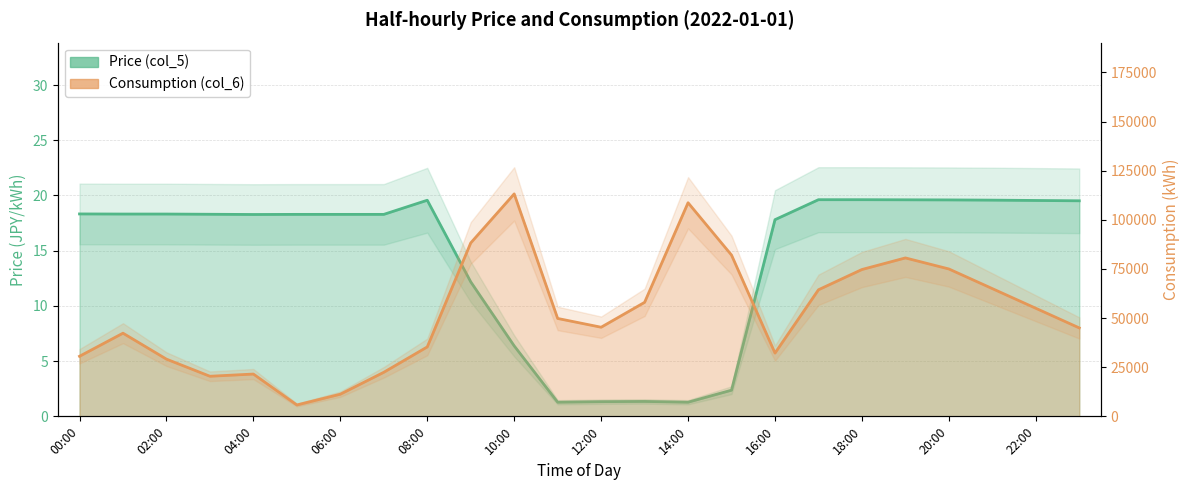

What is the average value of the Price (col_5) series?

14.5